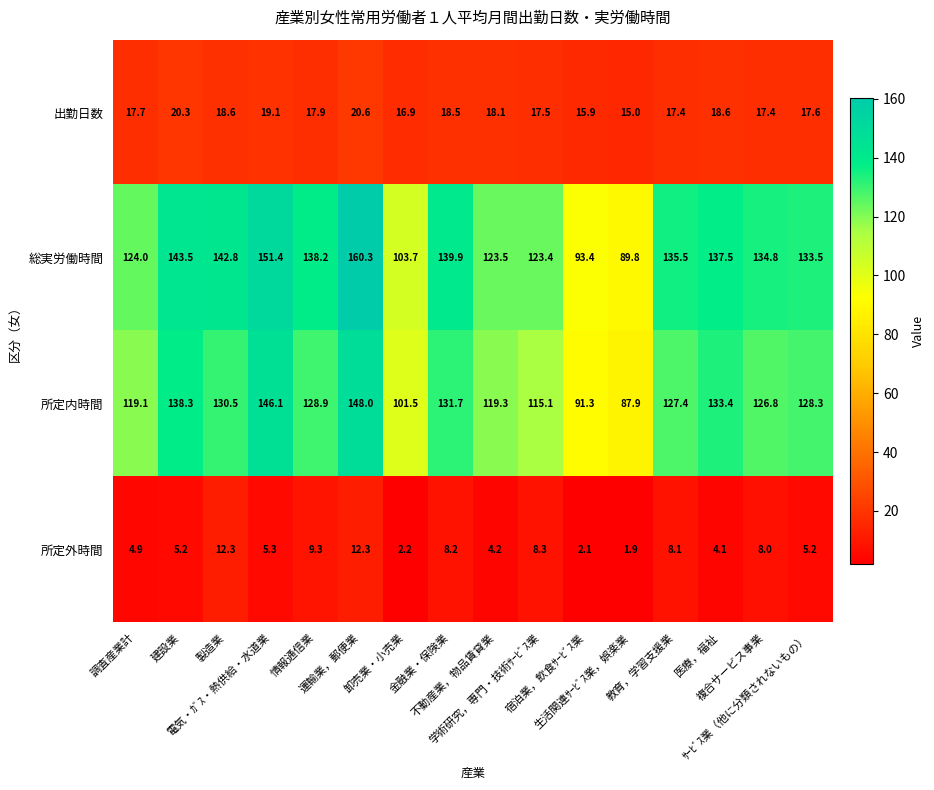

What is the sum of all 所定外時間 values?

101.6